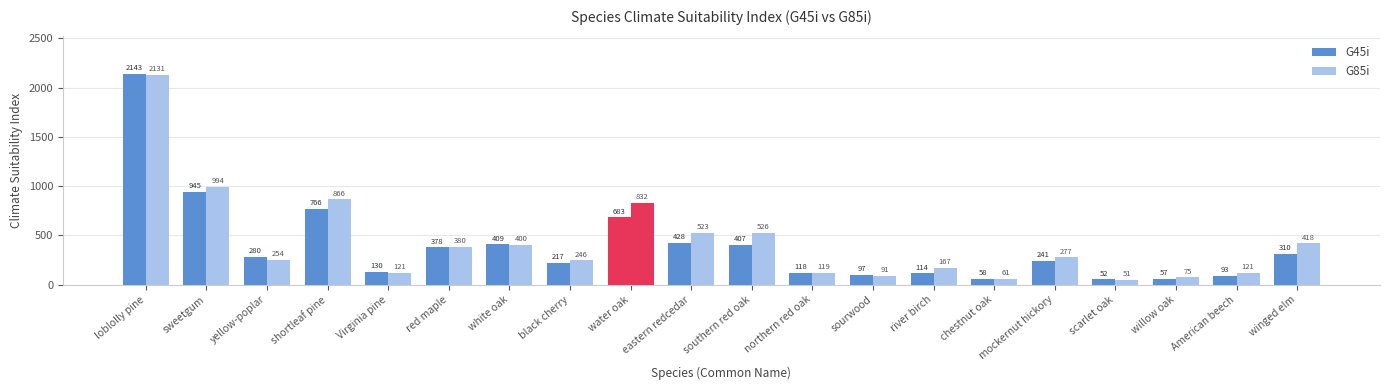

At which category does the chart reach its peak across all series?

loblolly pine